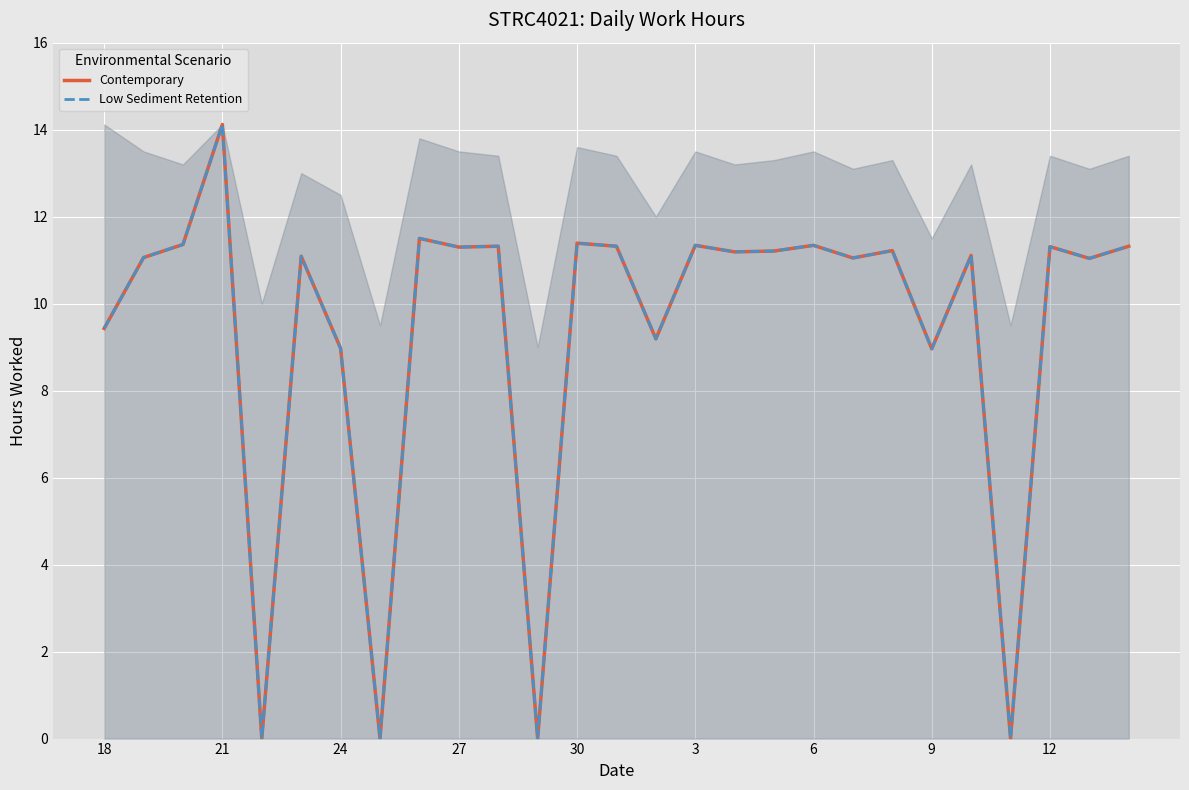

How many lines are shown in the chart?

2